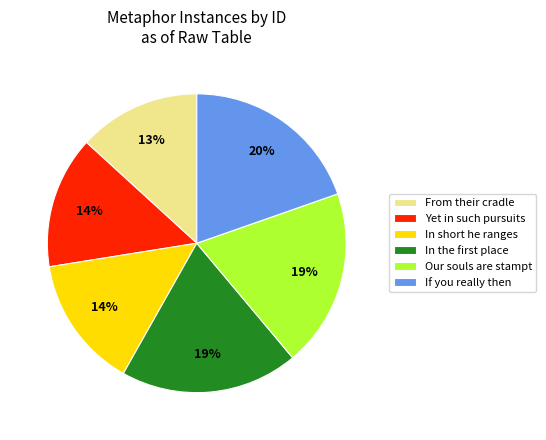

Is there a majority slice in this chart?

No